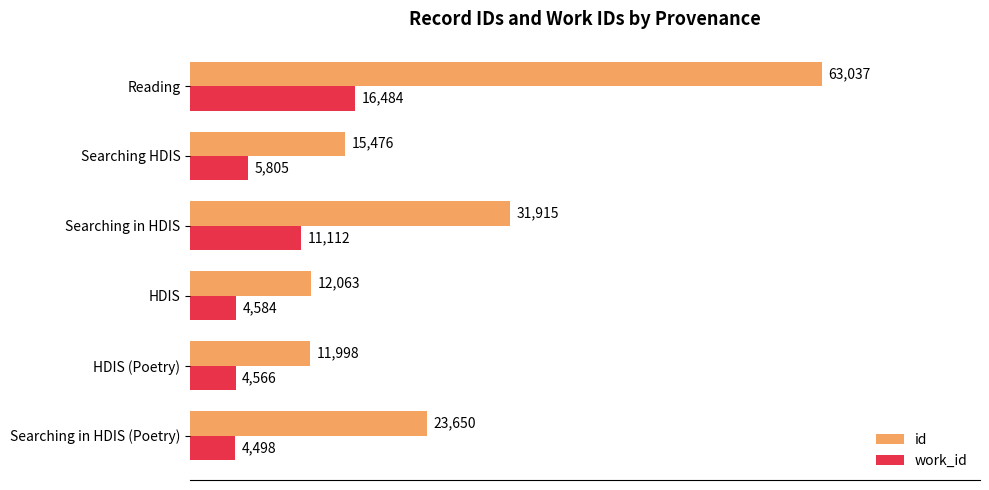

The work_id series shows 16484 at Reading. True or false?

True